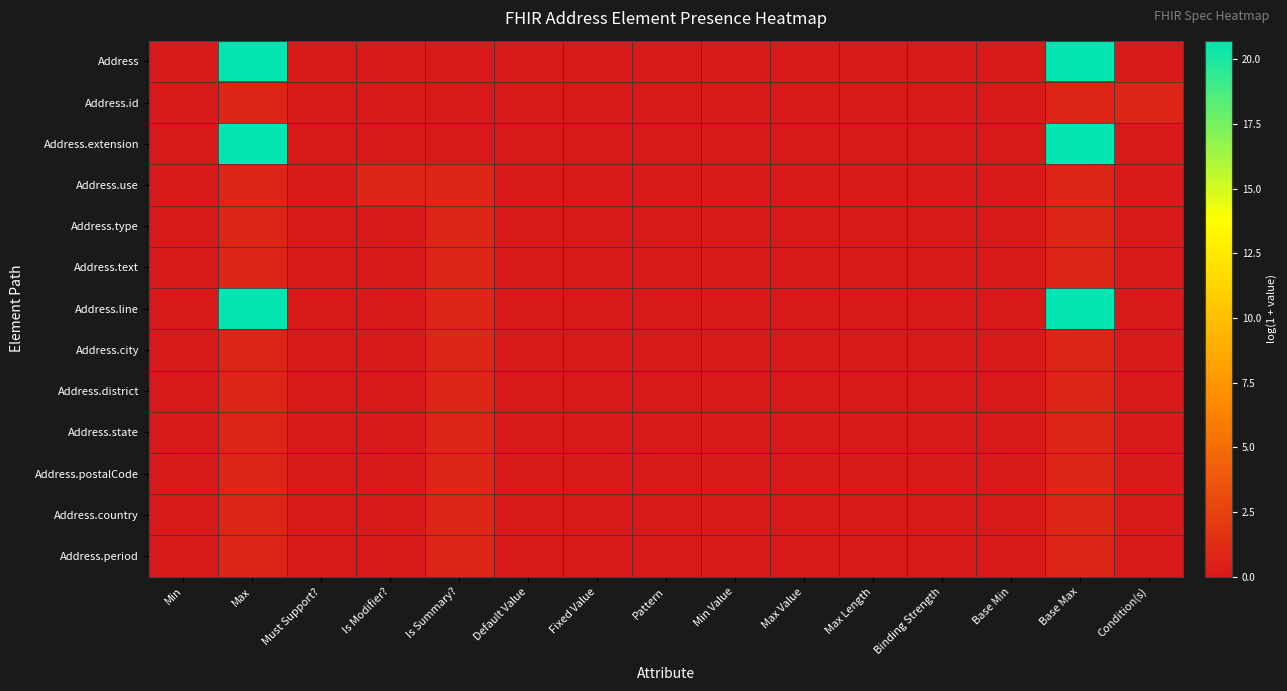

Which has a higher value, Max or Is Summary??

Max